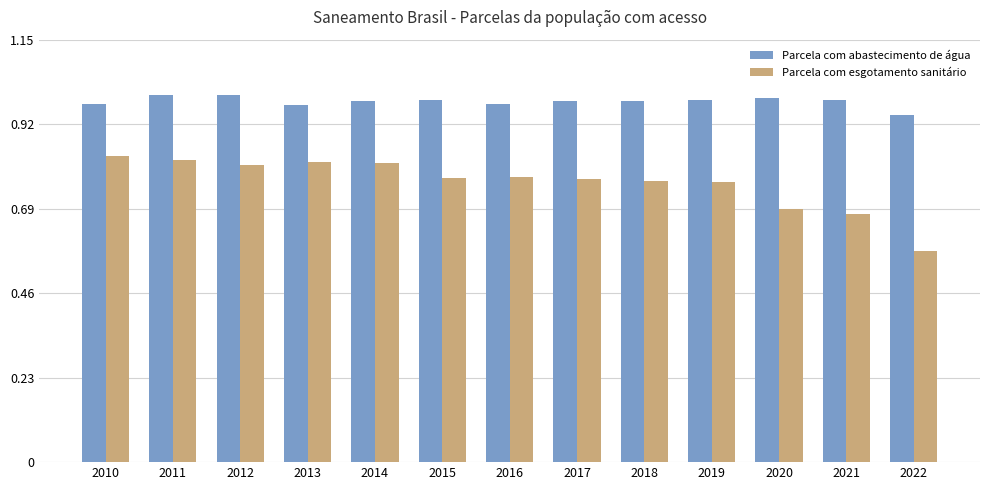

Which series has the largest total across all categories?

Parcela com abastecimento de água